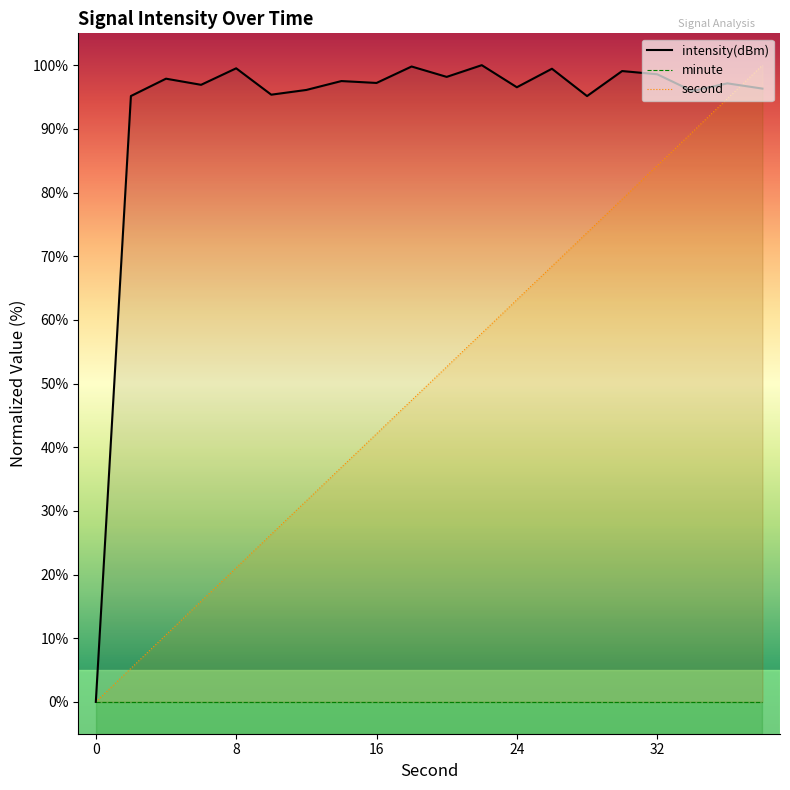

How many interior local valleys does the intensity(dBm) series have?

7